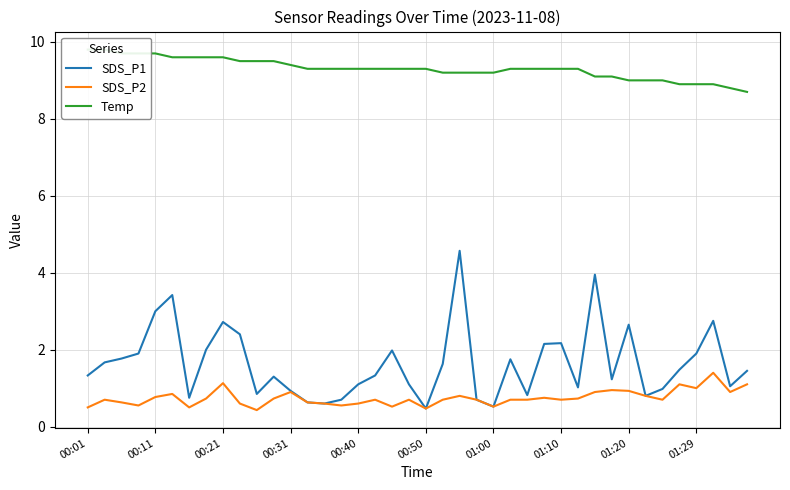

How many data points in Temp are less than 9?

5